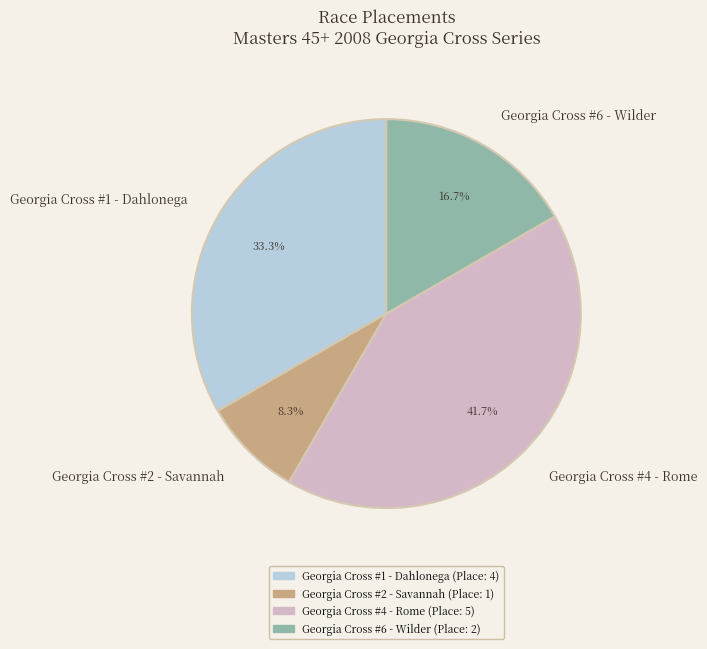

Which has a higher value, Georgia Cross #6 - Wilder or Georgia Cross #1 - Dahlonega?

Georgia Cross #1 - Dahlonega